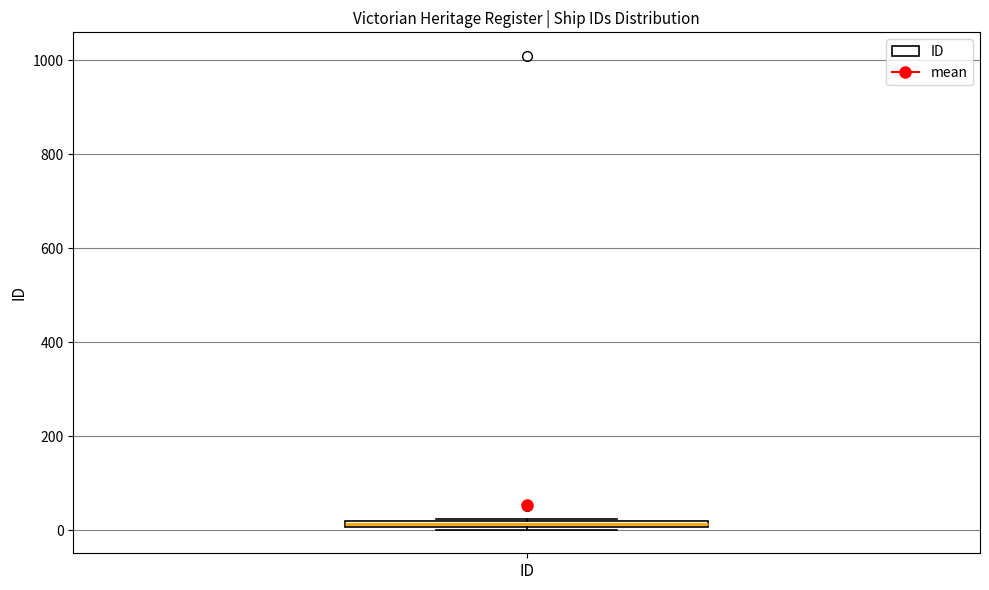

Where is the lower edge of the box for ID on the y-axis? The values are not printed on the chart, so give them approximately, as read against the axis.

0